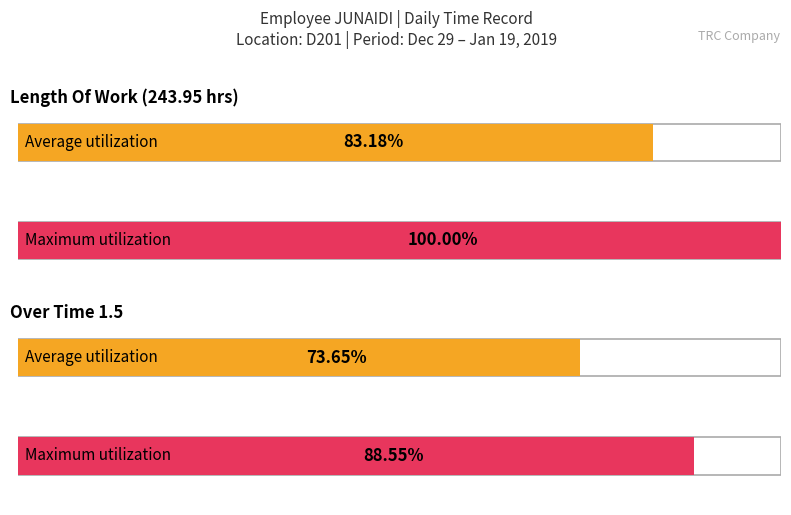

What are all the series names shown in the legend?

Average utilization, Maximum utilization